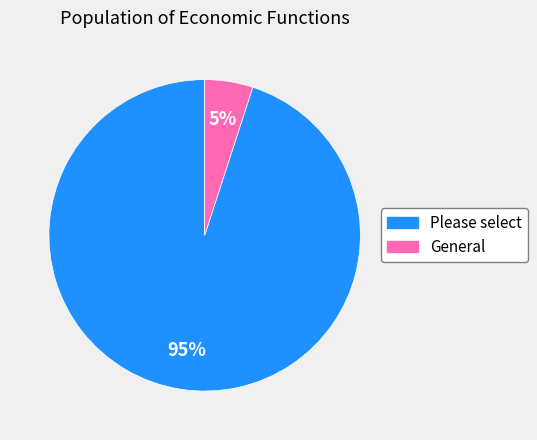

Count the number of slices in the pie.

2